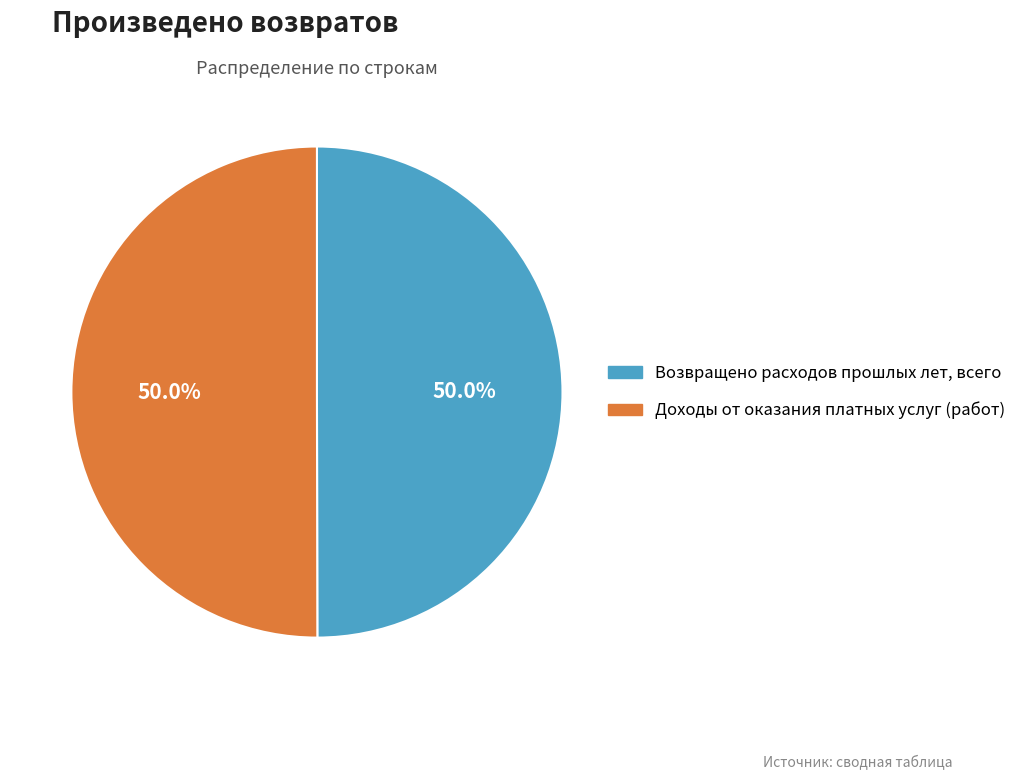

Count the number of slices in the pie.

2